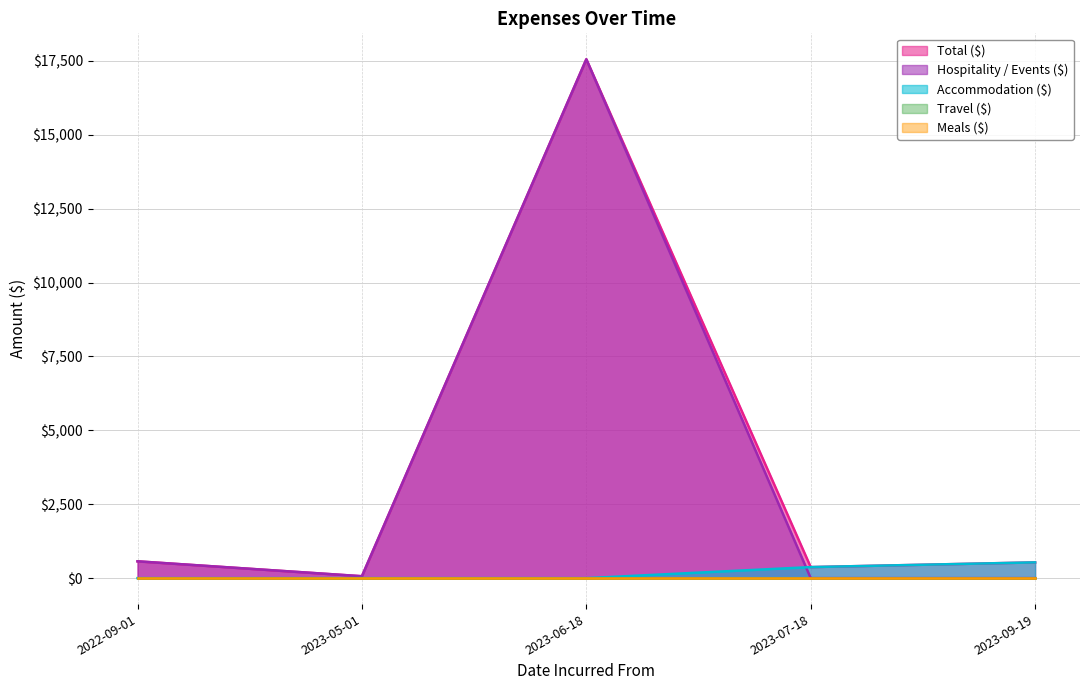

In Hospitality / Events ($), how many points are lower than both neighbors (excluding endpoints)?

1